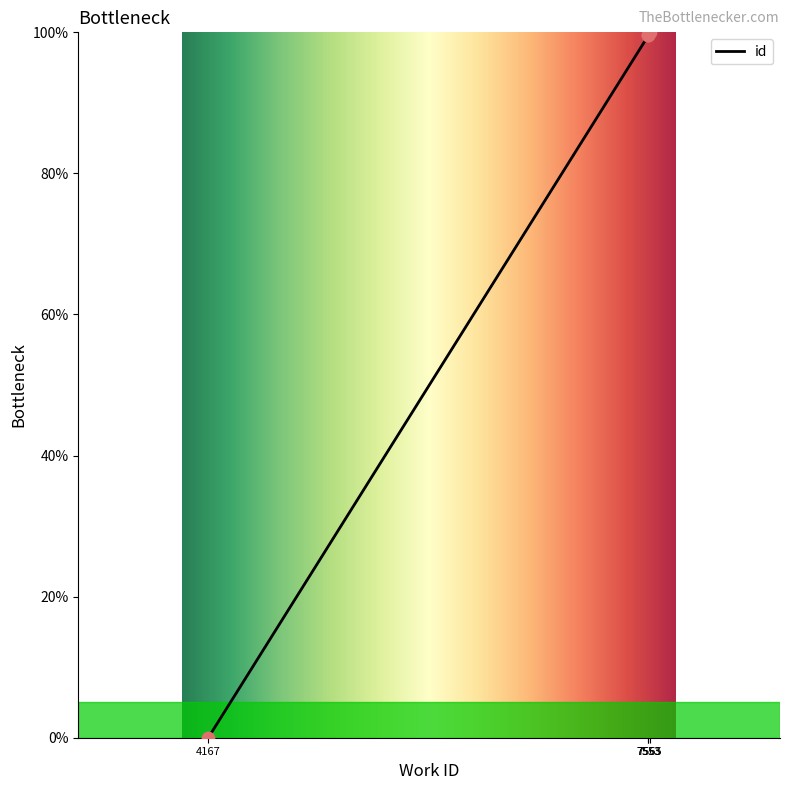

Between 7553 and 7553, which is larger?

7553